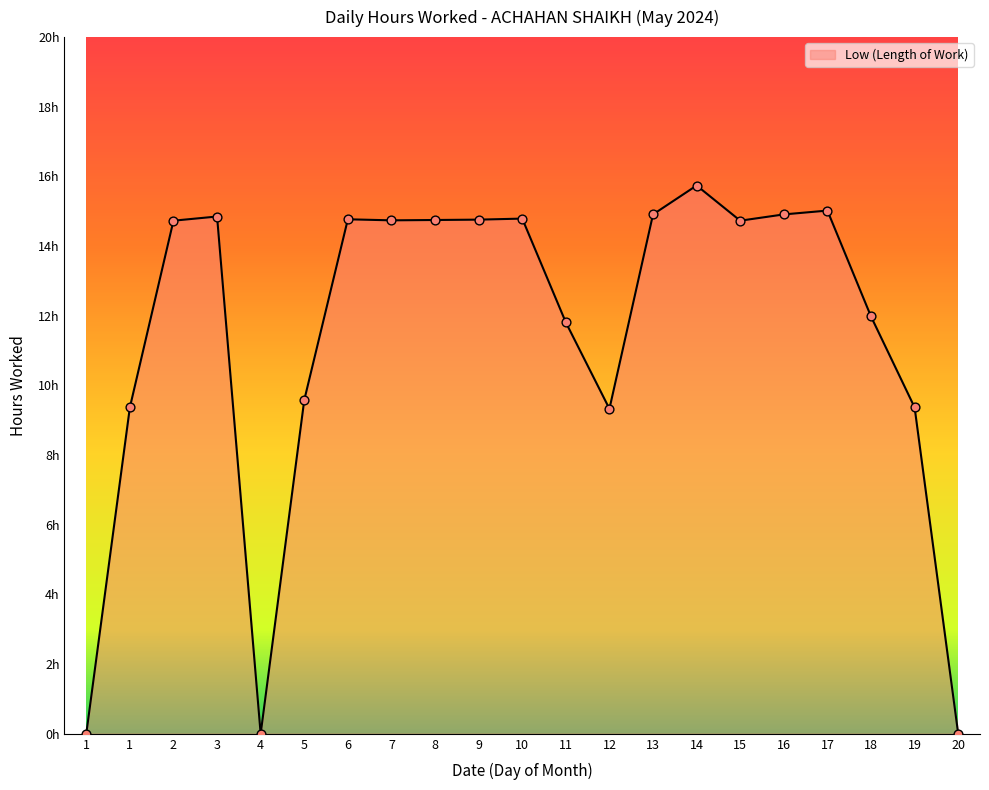

What is the ratio of the value at 12 to the value at 14?

0.6